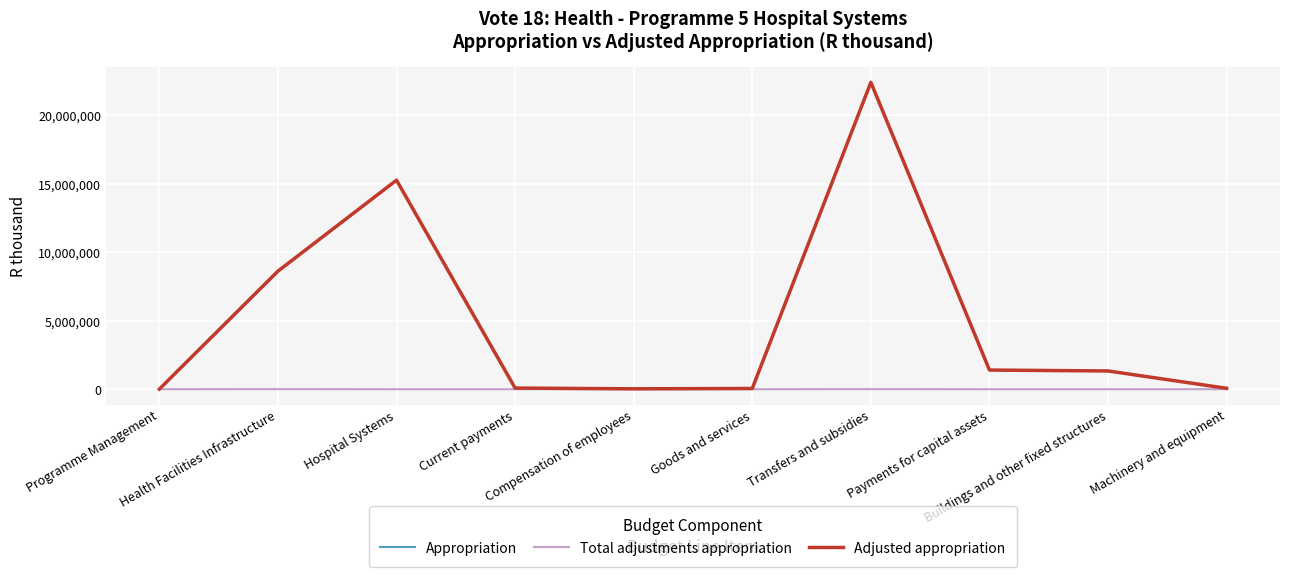

Which series has the largest range (max minus min)?

Adjusted appropriation